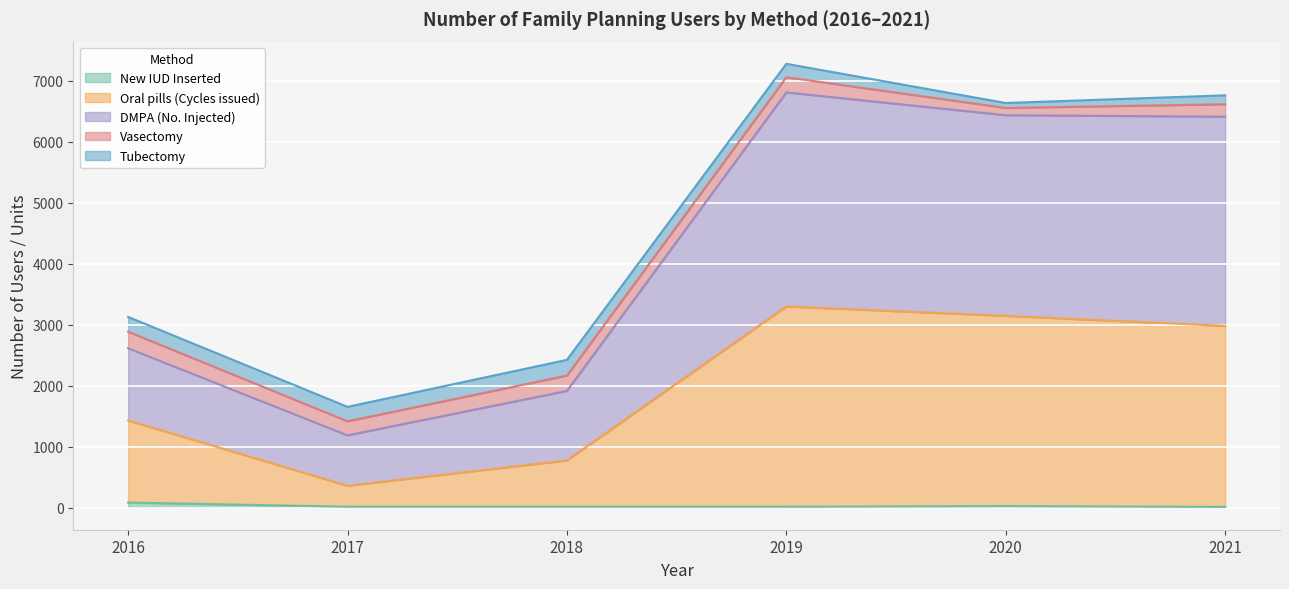

The Oral pills (Cycles issued) series shows 2979 at 2021. True or false?

True